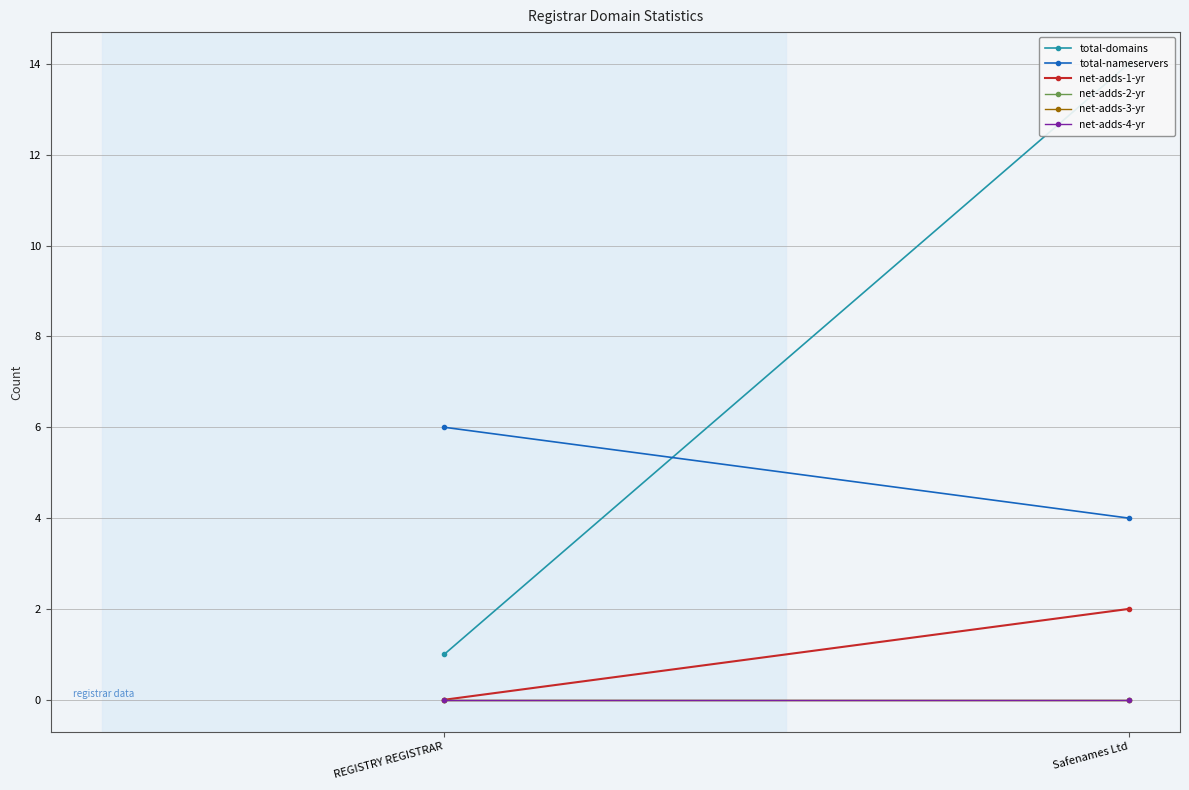

At which category does the chart reach its peak across all series?

Safenames Ltd